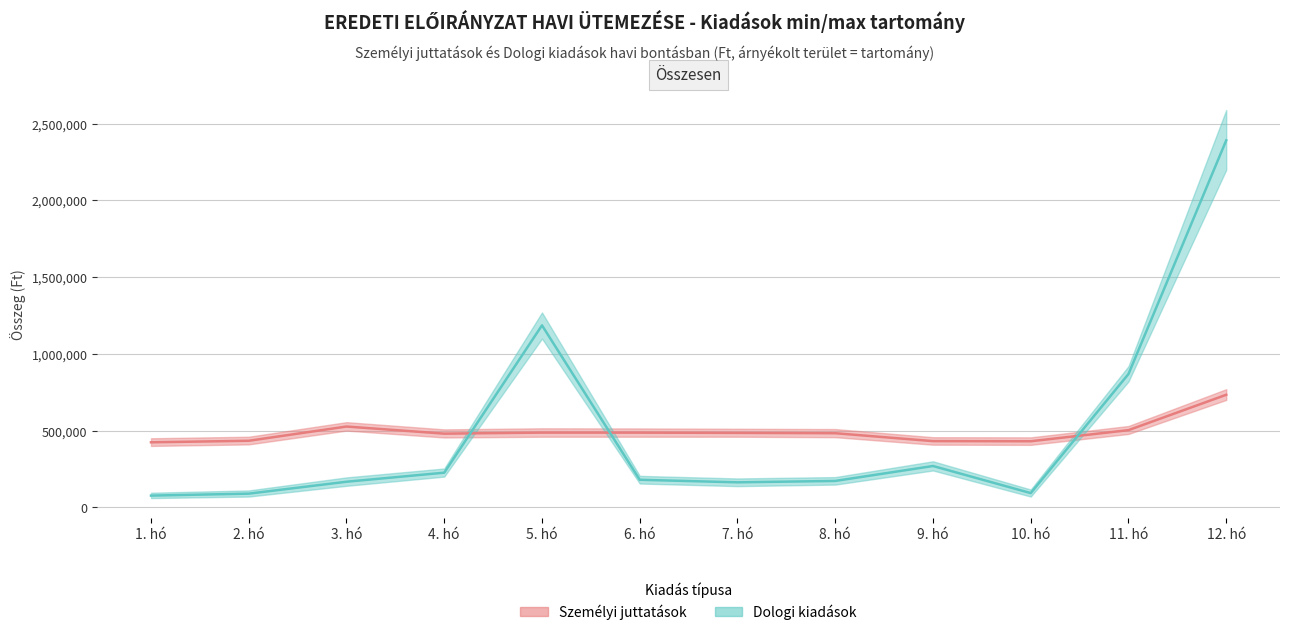

How many lines are shown in the chart?

2